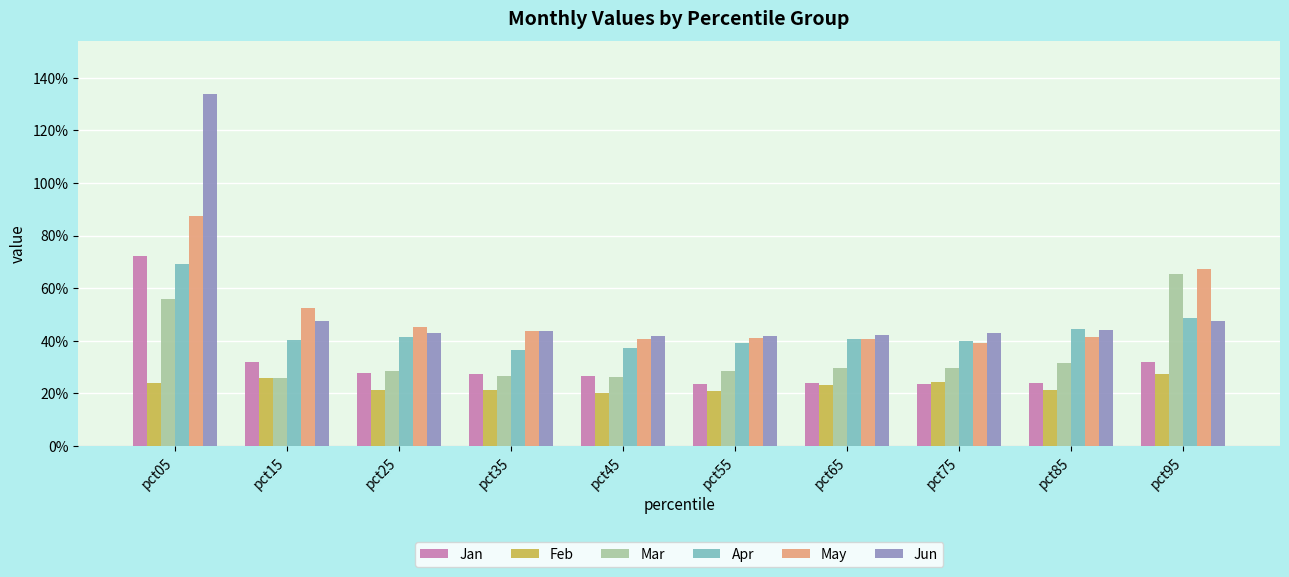

At which label does Jun reach its peak?

pct05